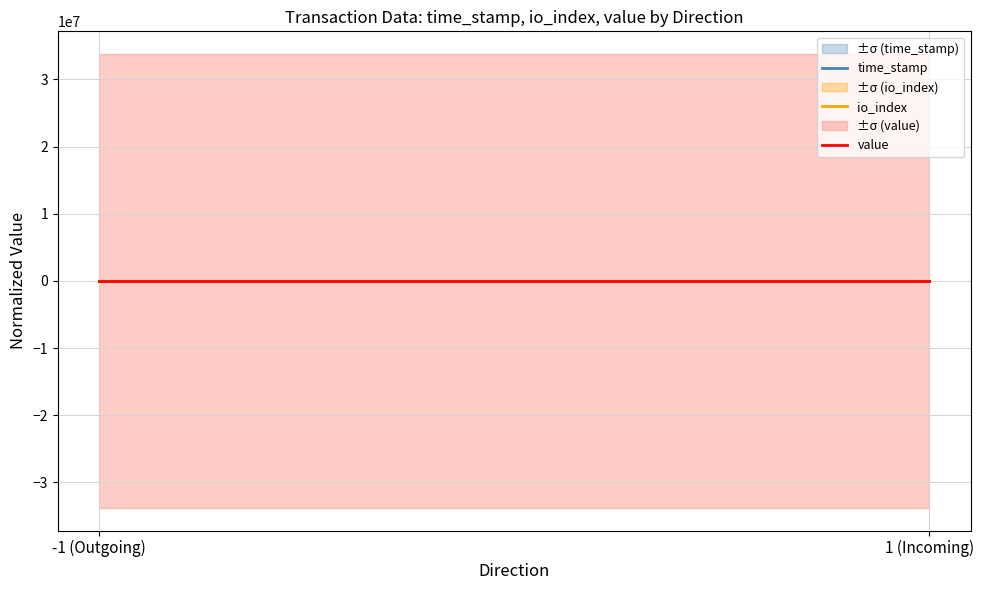

Rank the series at 1 (Incoming) from lowest to highest value.

time_stamp, io_index, value